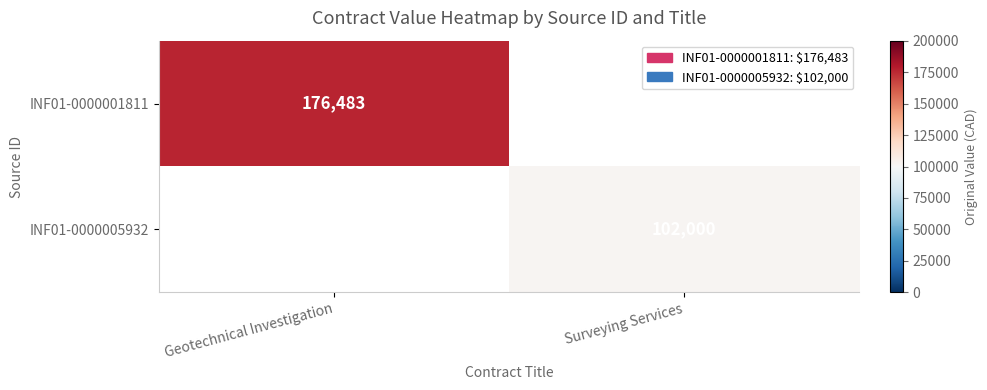

Is the value of INF01-0000005932 at Surveying Services greater than the value of INF01-0000001811 at Geotechnical Investigation?

No